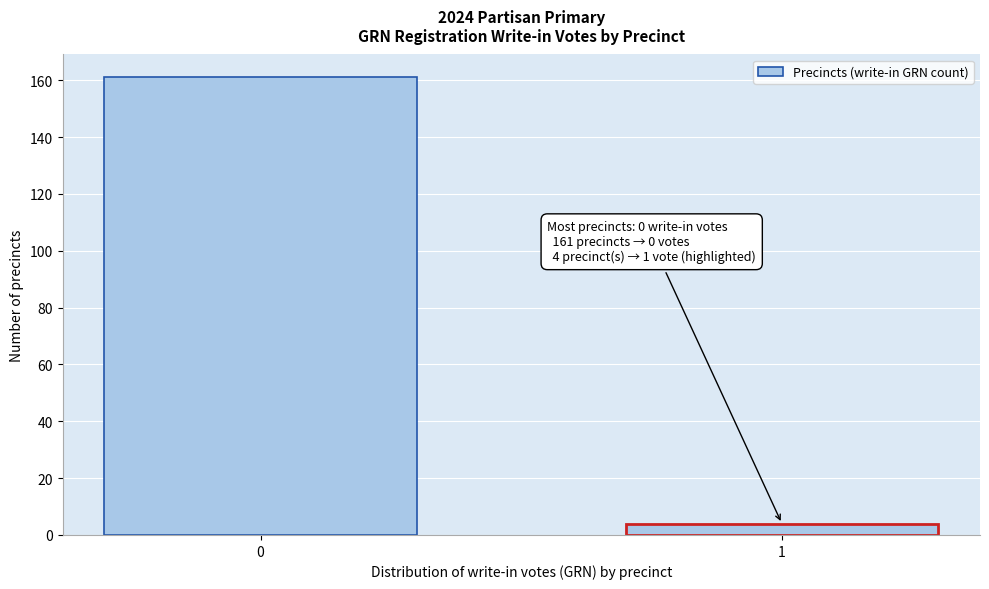

Reading right to left, extract all data points from this chart.

1=4	0=161